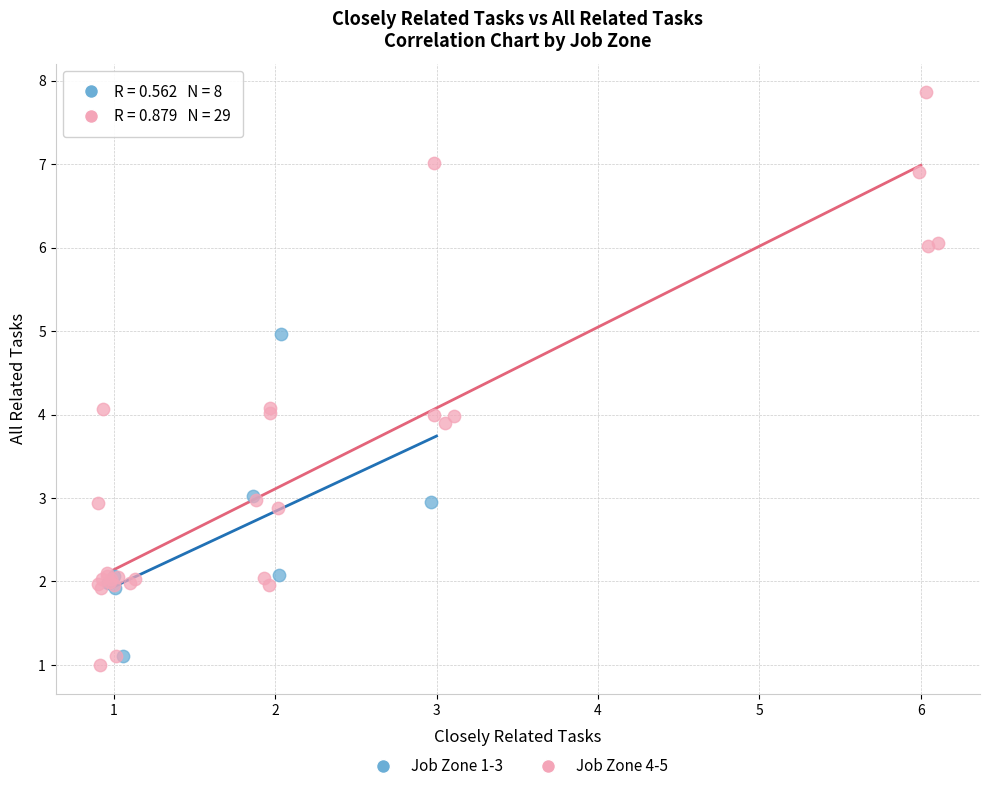

What are all the series names shown in the legend?

Job Zone 1-3, Job Zone 4-5